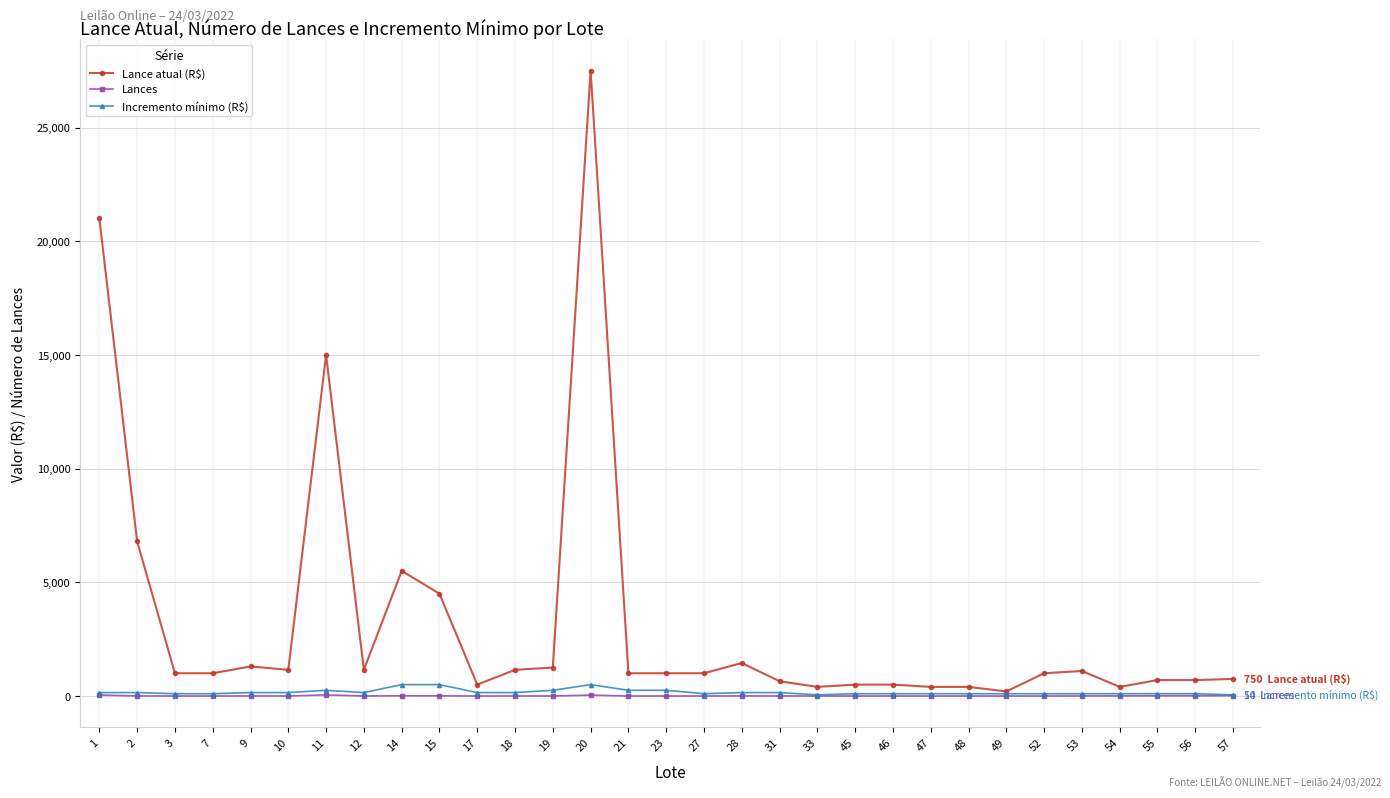

Which series changed the most between 11 and 27?

Lance atual (R$)